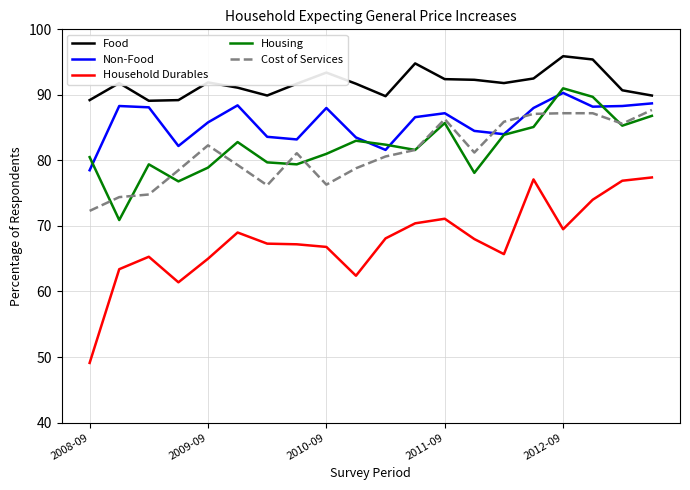

Count the number of categories in the chart.

20